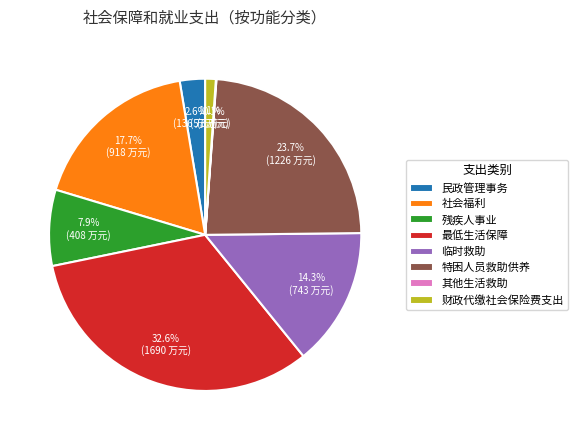

What is the total percentage of 残疾人事业 and 临时救助?

22.2%